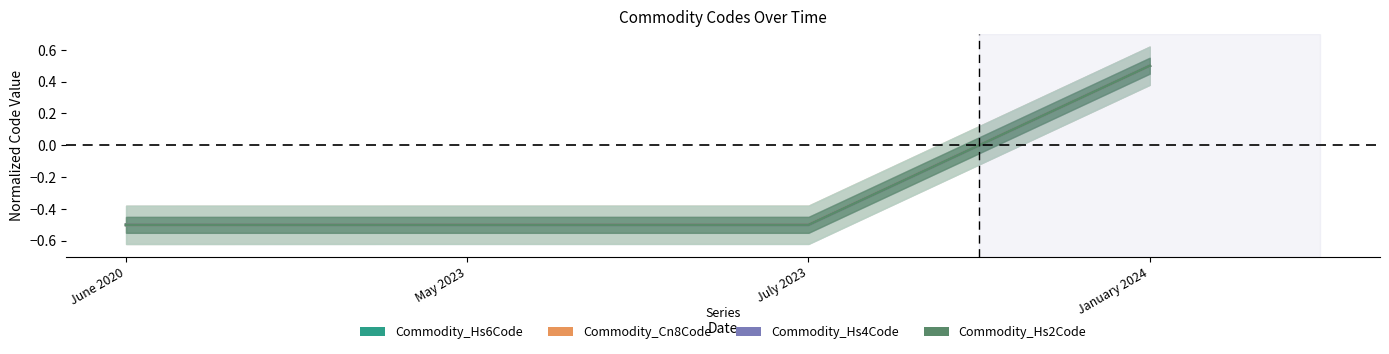

True or false: Commodity_Hs2Code and Commodity_Cn8Code intersect in this chart.

False